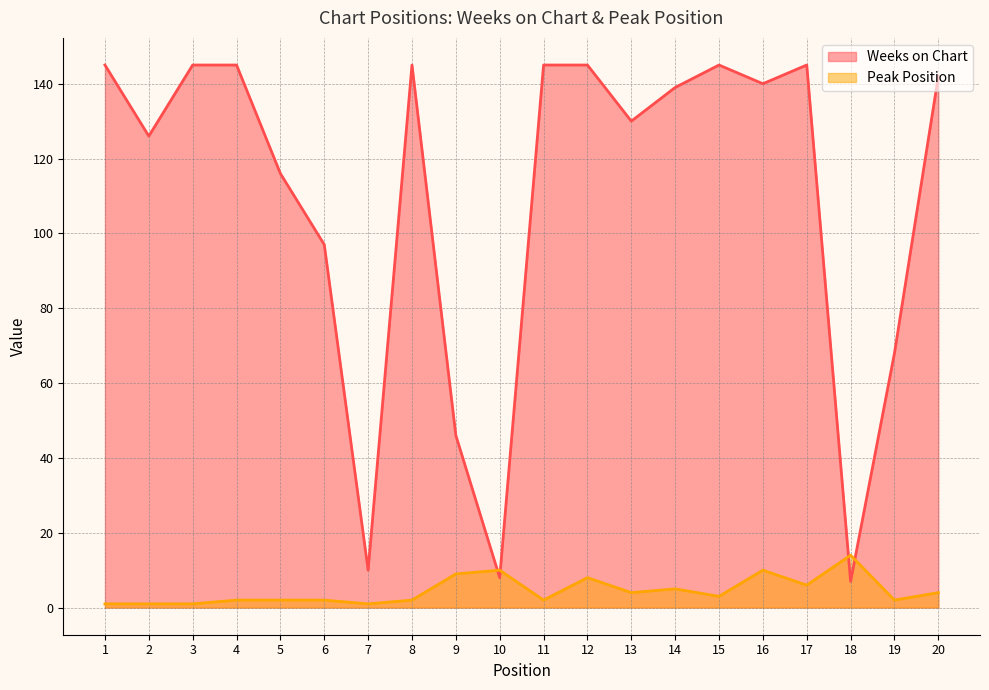

What is the difference between the highest and lowest values at 3?

144